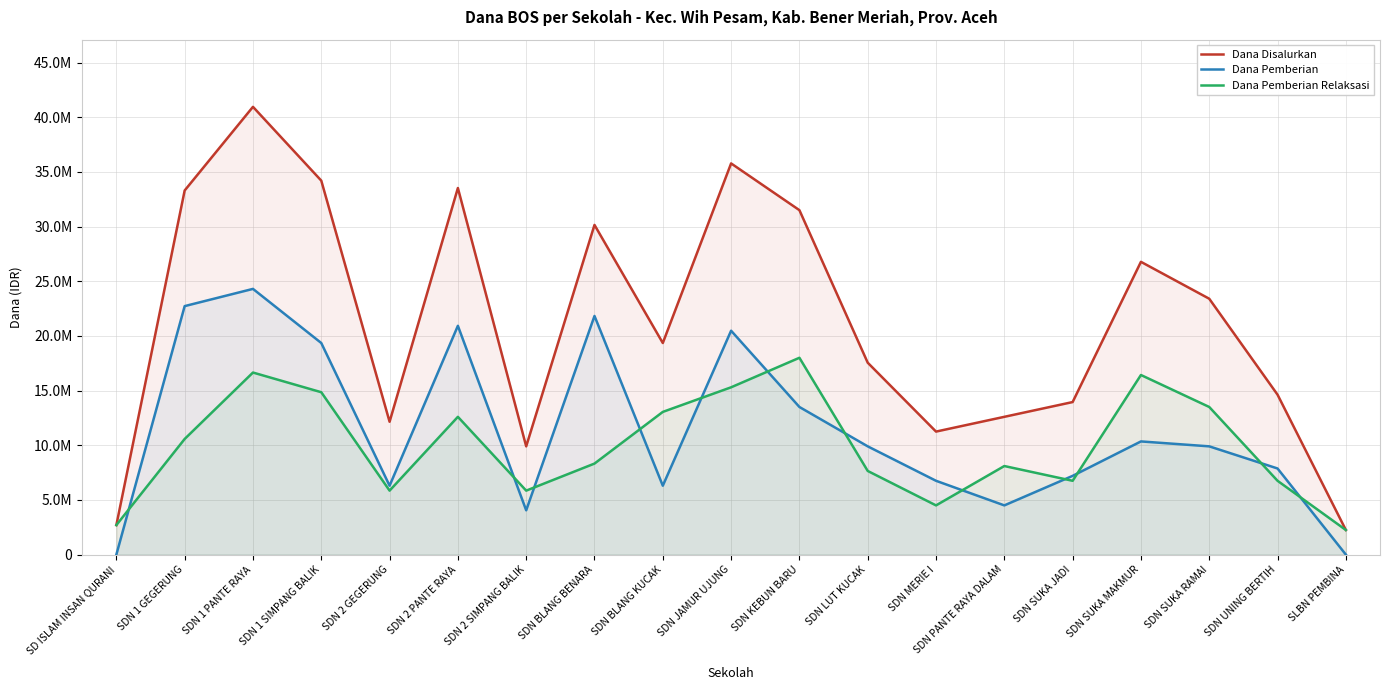

Where does the Dana Pemberian Relaksasi series first go above 8325000?

SDN 1 GEGERUNG